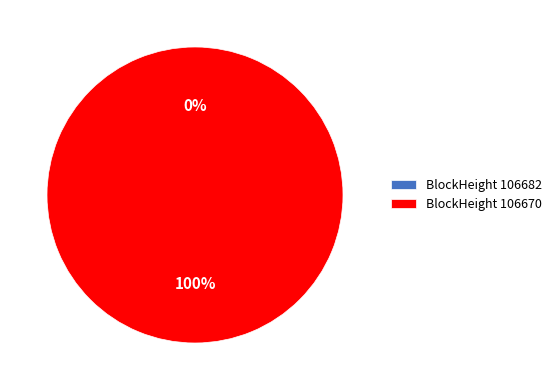

To the nearest percent, what is the difference between the largest and smallest slice percentages?

100%